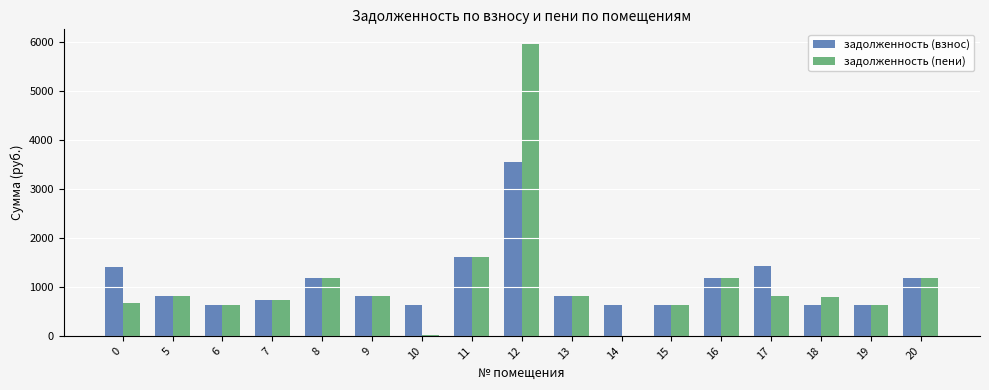

Is it true that задолженность (взнос) equals 1610.0 at 11?

True